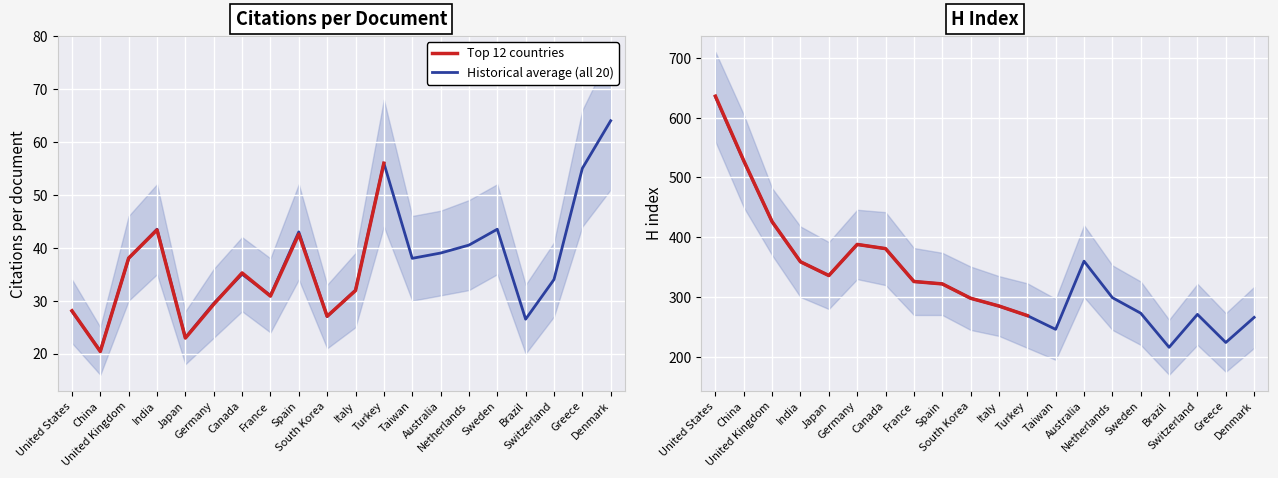

Is the value of H index at France greater than the value of Citations per document at Sweden?

Yes